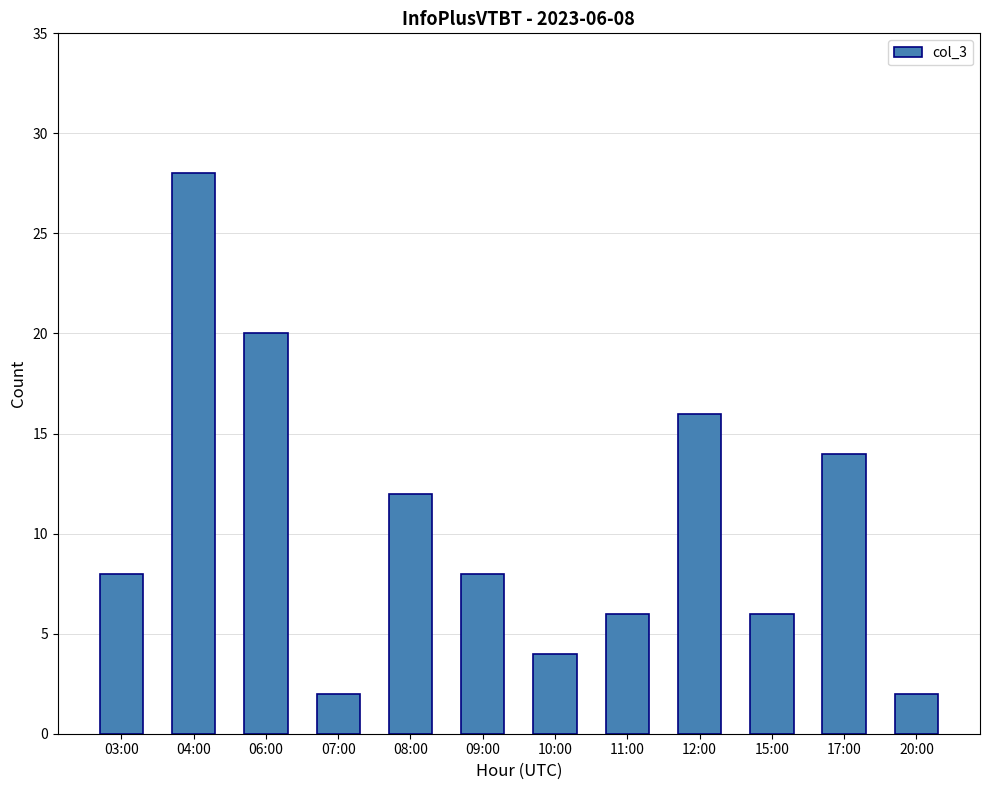

What is the minimum value shown in the chart?

2